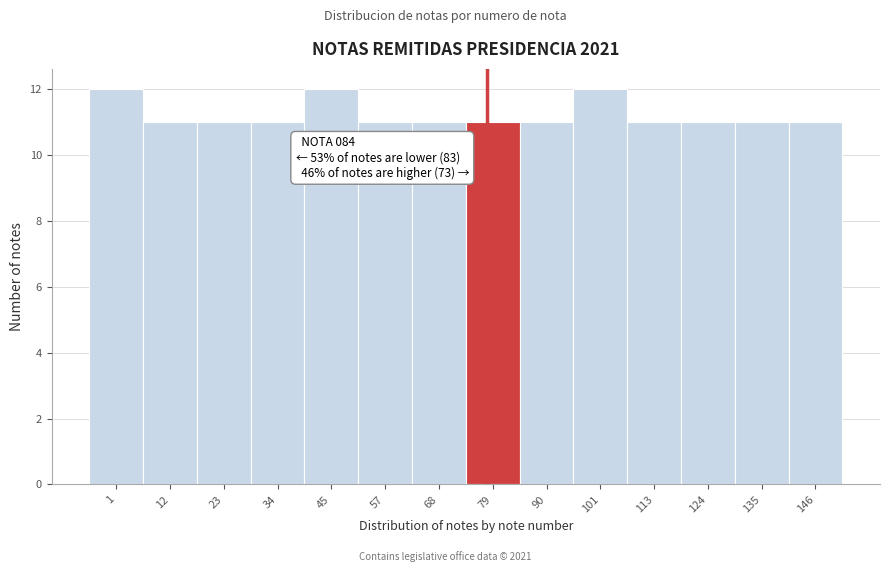

Reading right to left, what are all the values shown in this chart?

146=11	135=11	124=11	113=11	101=12	90=11	79=11	68=11	57=11	45=12	34=11	23=11	12=11	1=12